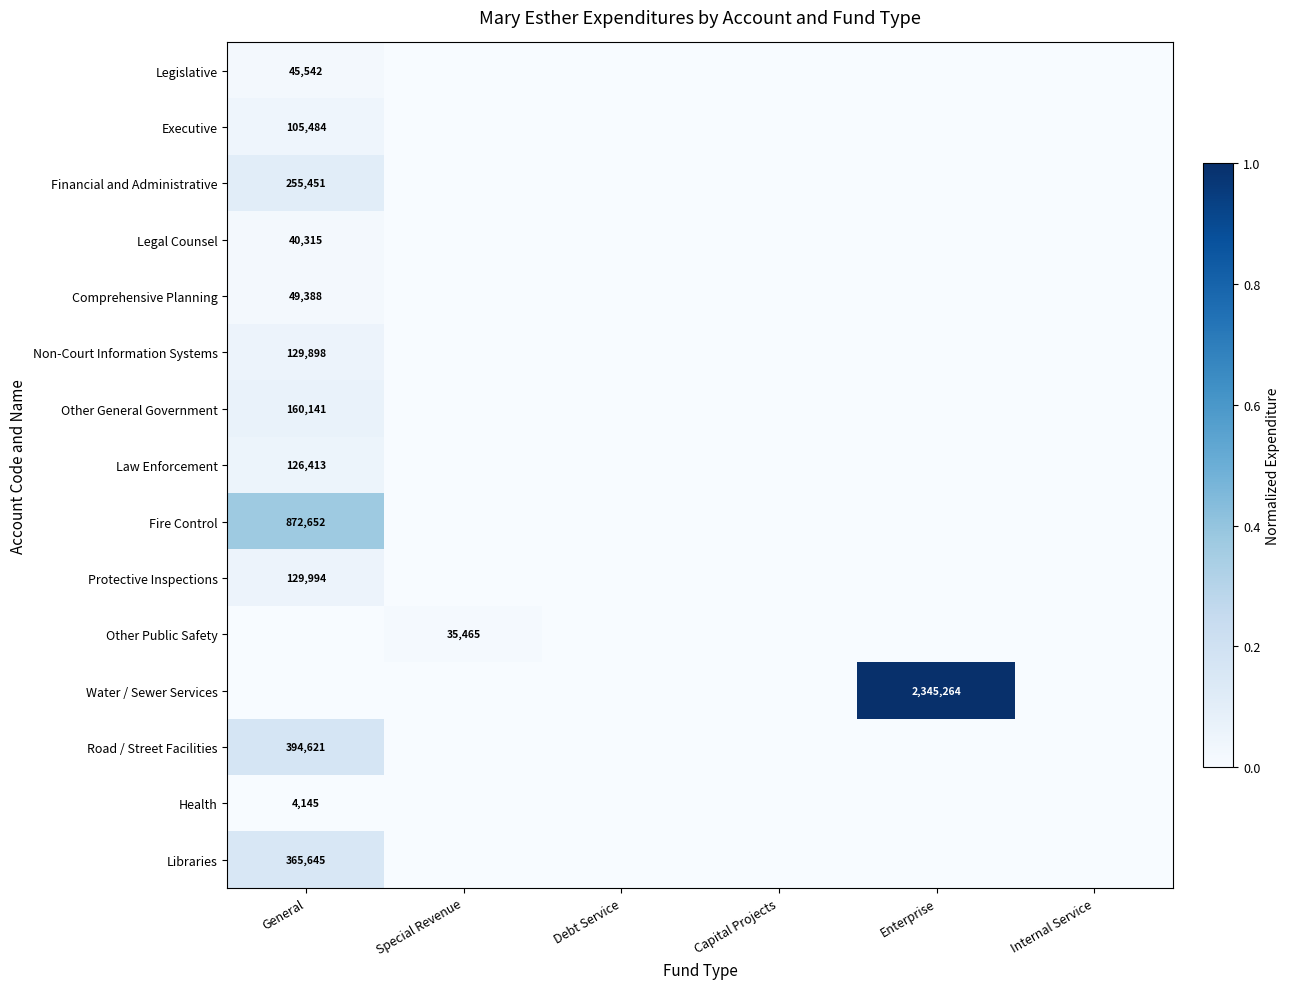

Is the value of Road / Street Facilities at General greater than the value of Protective Inspections at General?

Yes